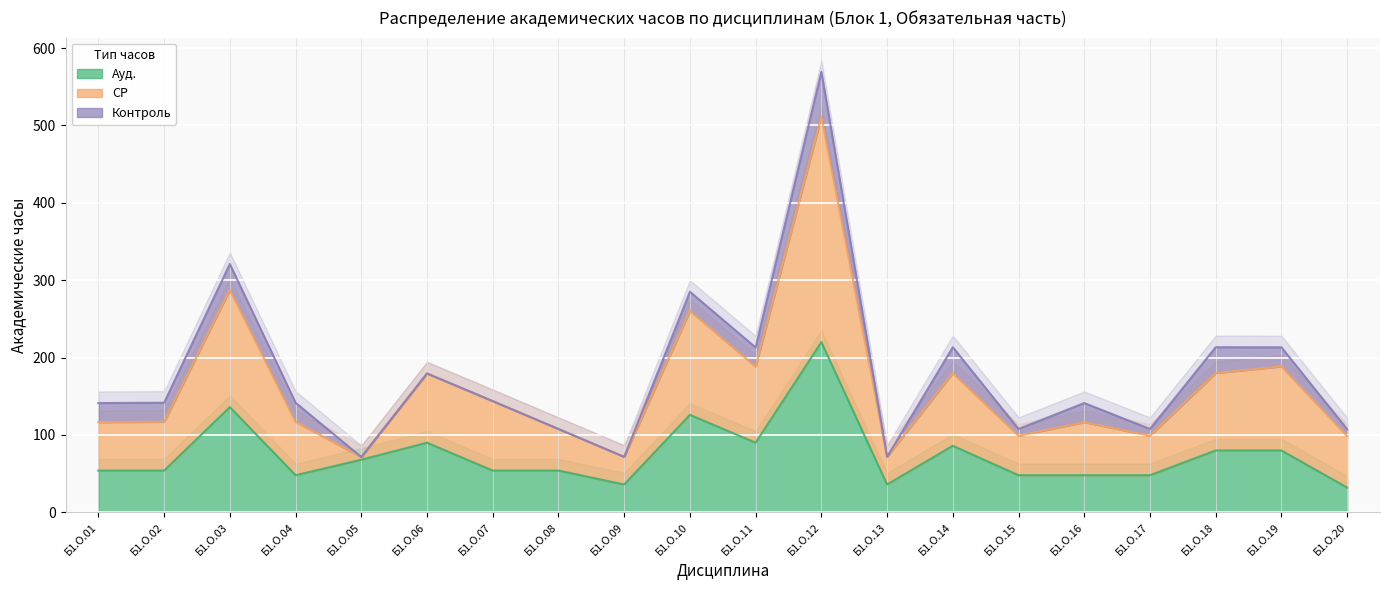

What is the value of the Ауд. point at the 9th from the left?

36.0